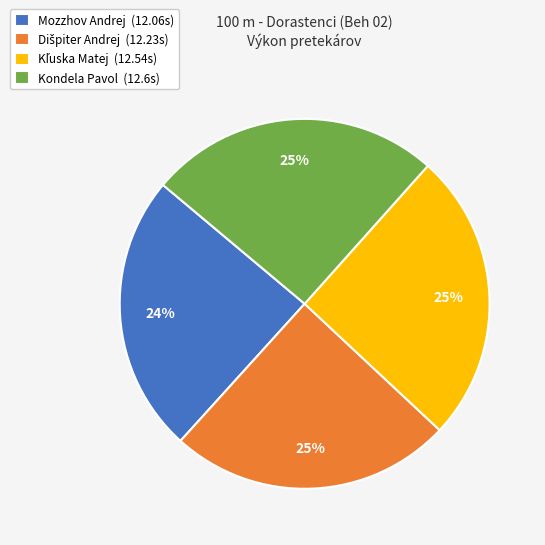

To the nearest percent, what is the difference between the Mozzhov Andrej (12.06s) and Kondela Pavol (12.6s) slice percentages?

1%